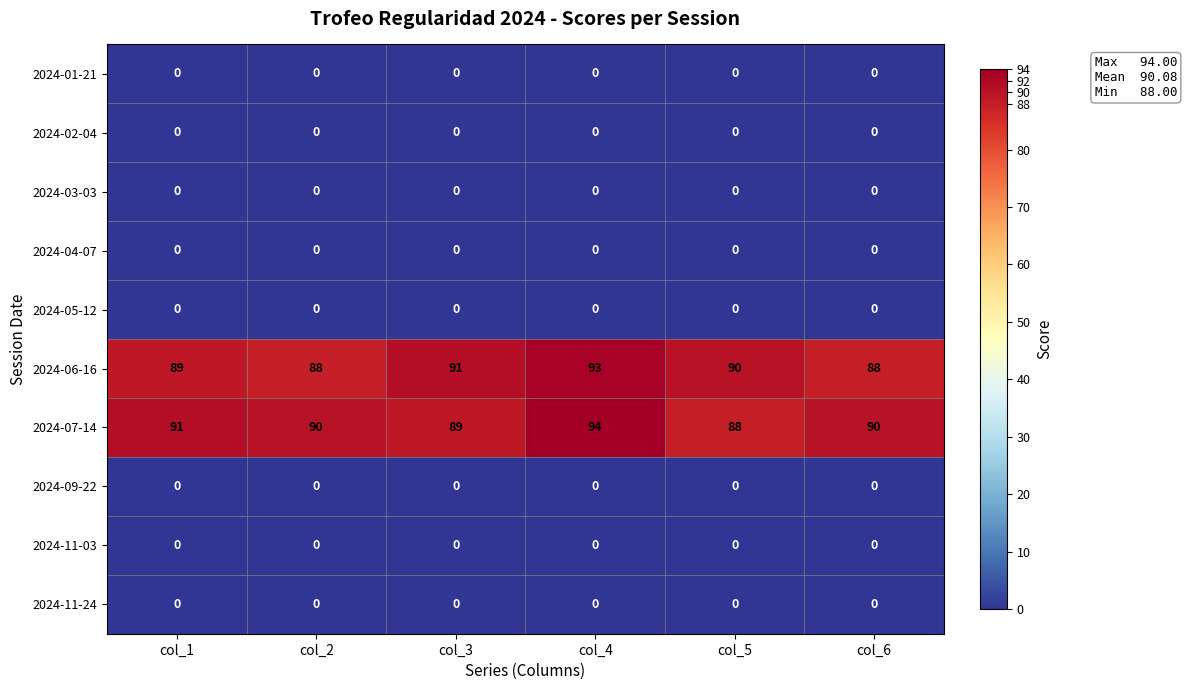

How many series are shown in this chart?

10